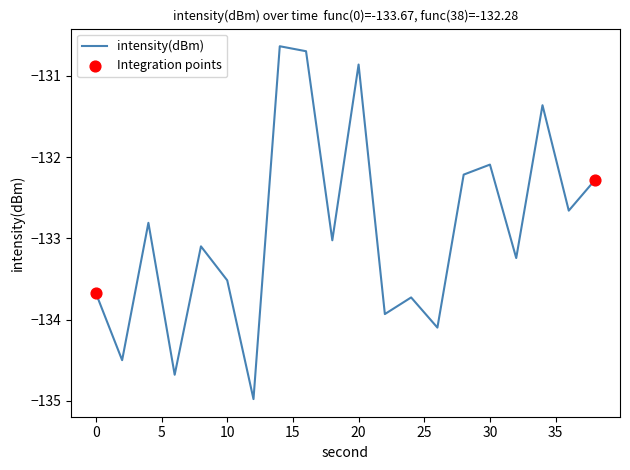

What is the greatest value displayed?

-130.6